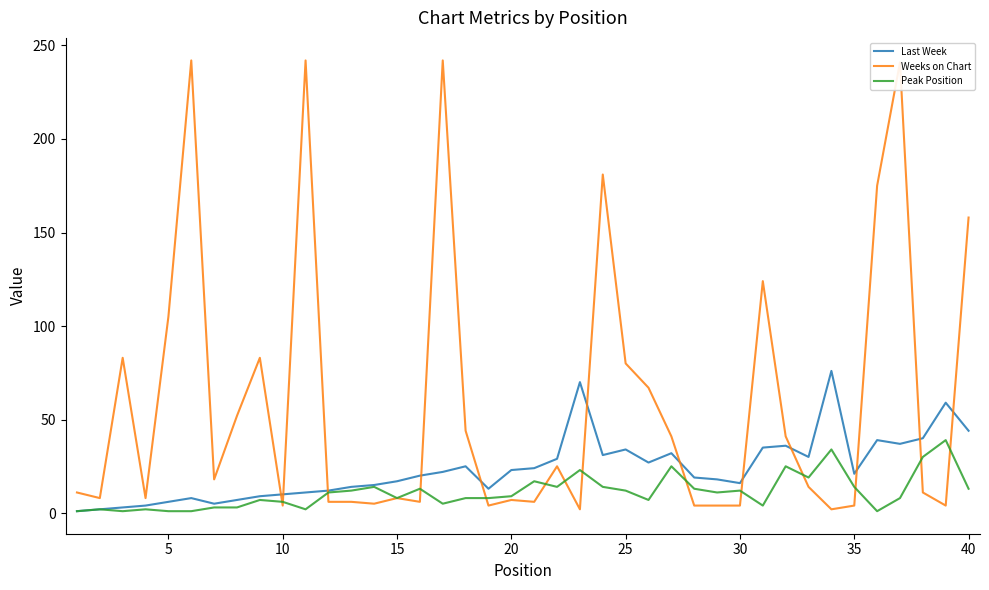

List the series in order of their peak value, highest first.

Weeks on Chart, Last Week, Peak Position